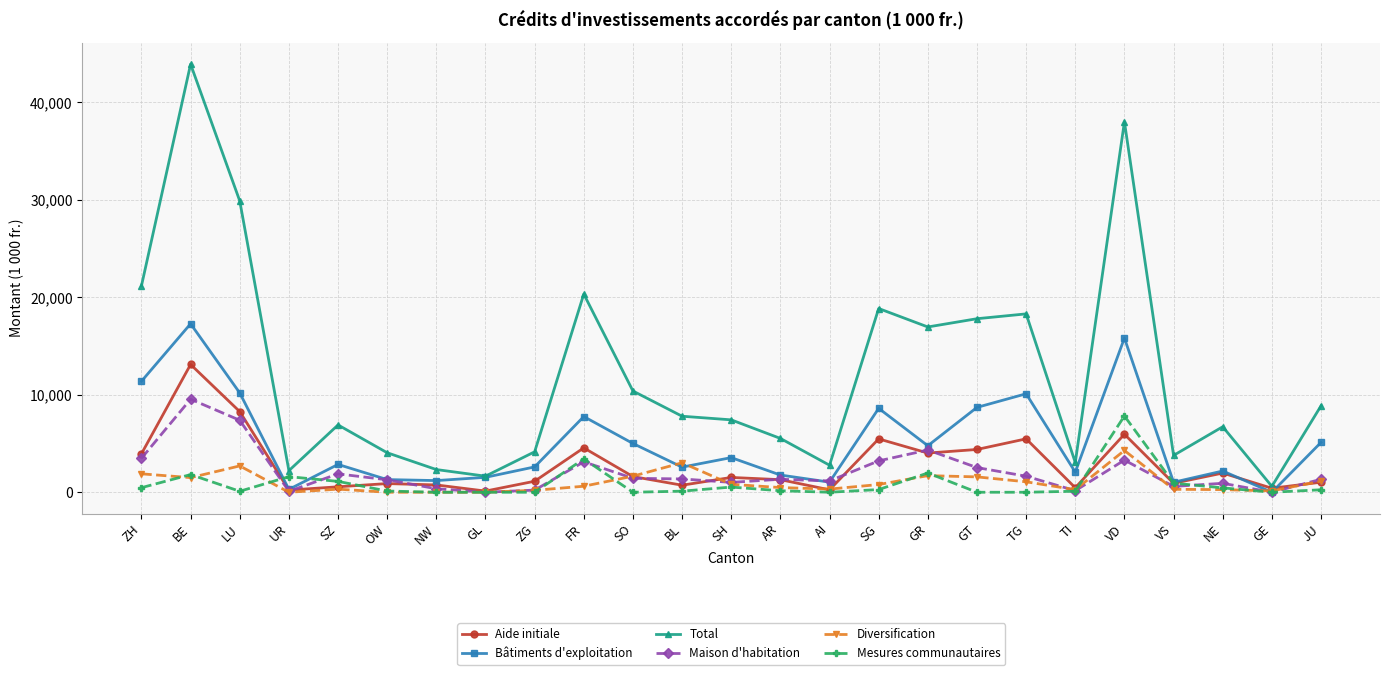

What is the value of the Aide initiale point at the 12th from the left?

722.0